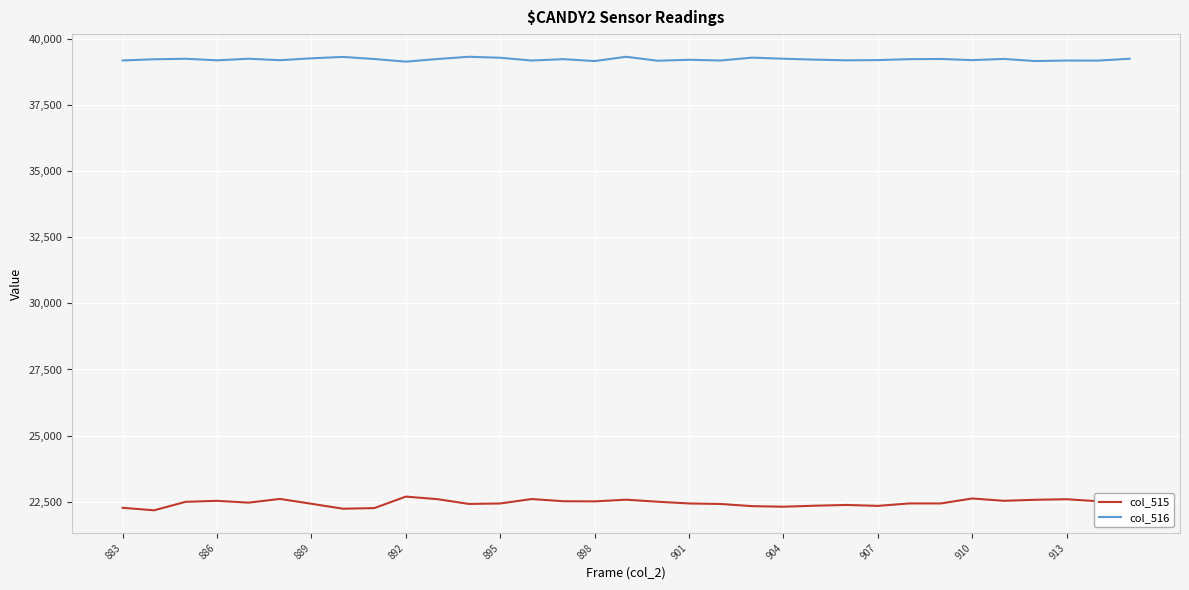

Which series has the widest spread of values?

col_515